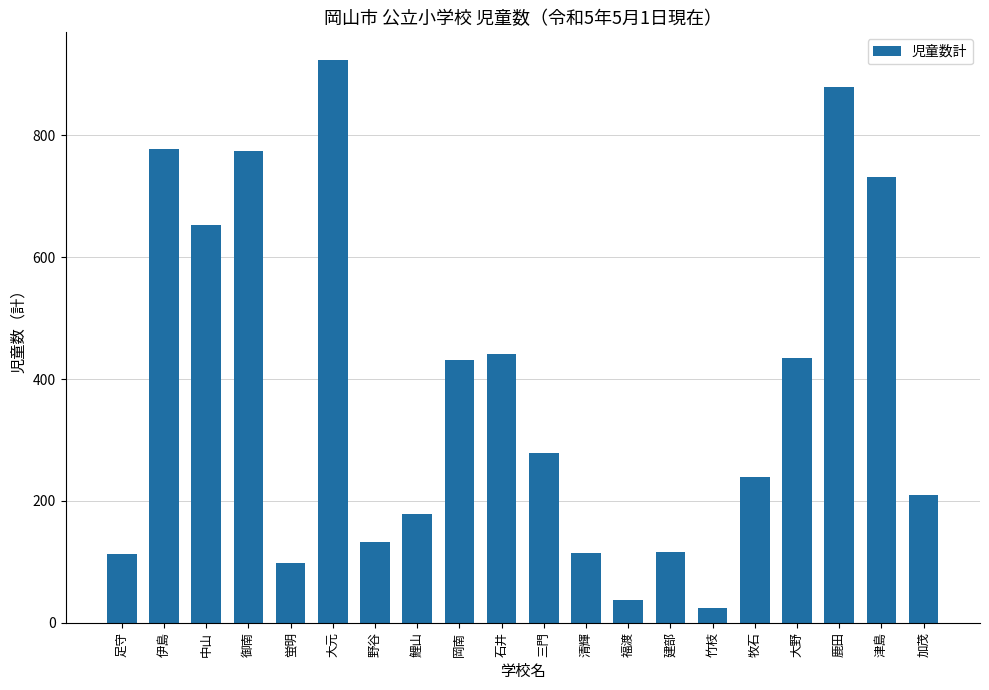

Does the chart contain any negative values?

No